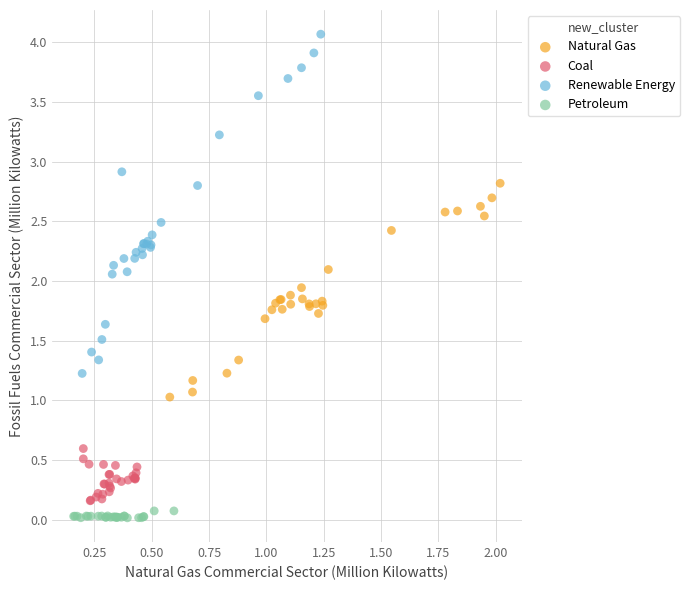

Which series reaches the maximum Y coordinate?

Renewable Energy